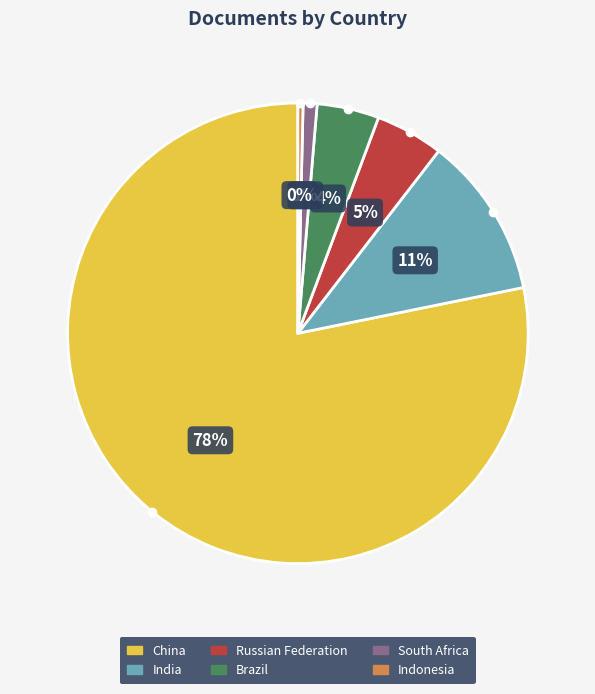

To the nearest percent, what is the average slice percentage?

17%